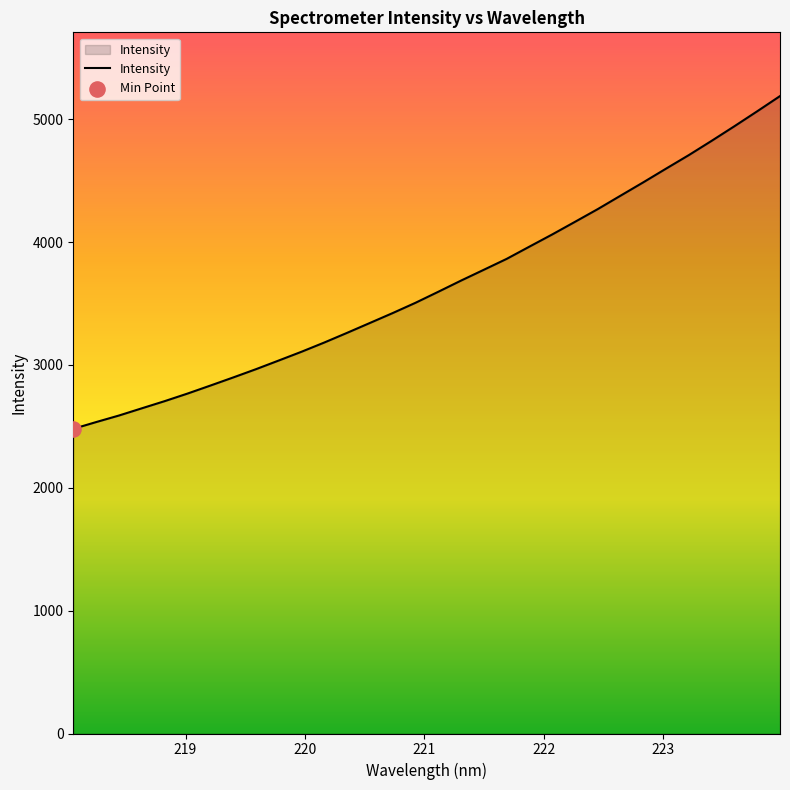

What is the difference between the maximum and minimum values?

2708.8